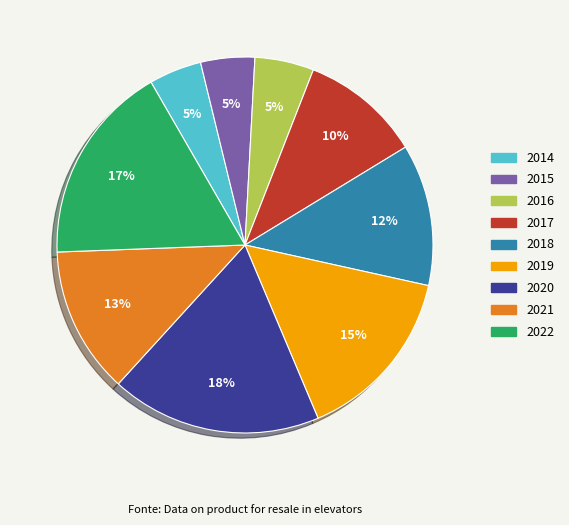

Which has a higher value, 2019 or 2021?

2019